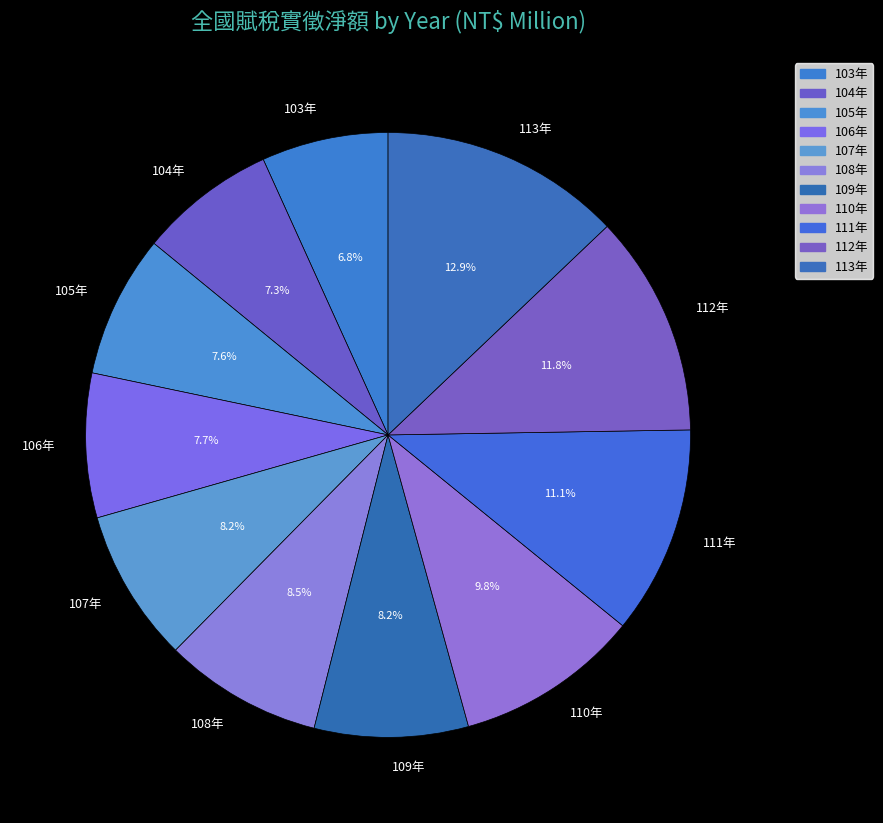

What is the smallest slice in the pie chart?

103年